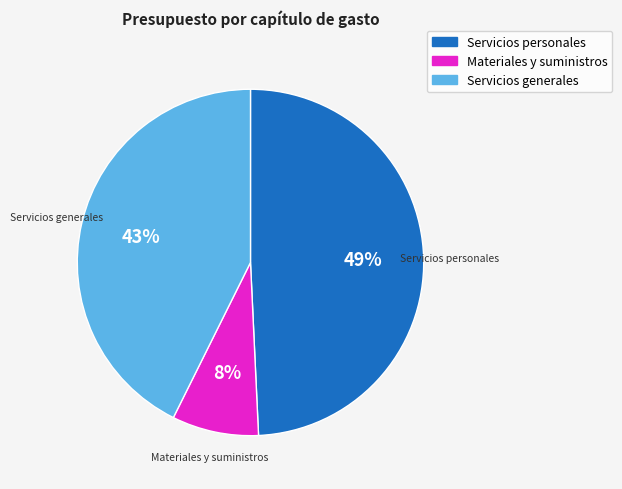

True or false: Servicios generales accounts for 43% of the total.

True